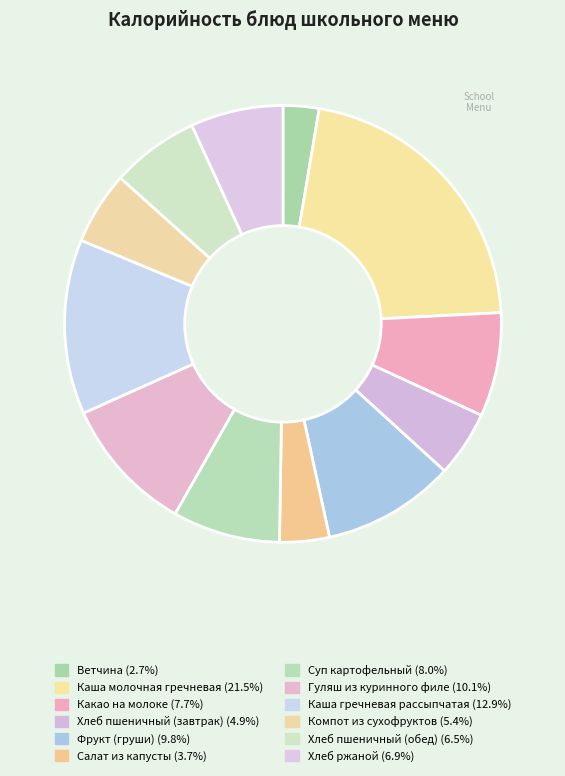

Is it true that Компот из сухофруктов is 19% of the pie?

False